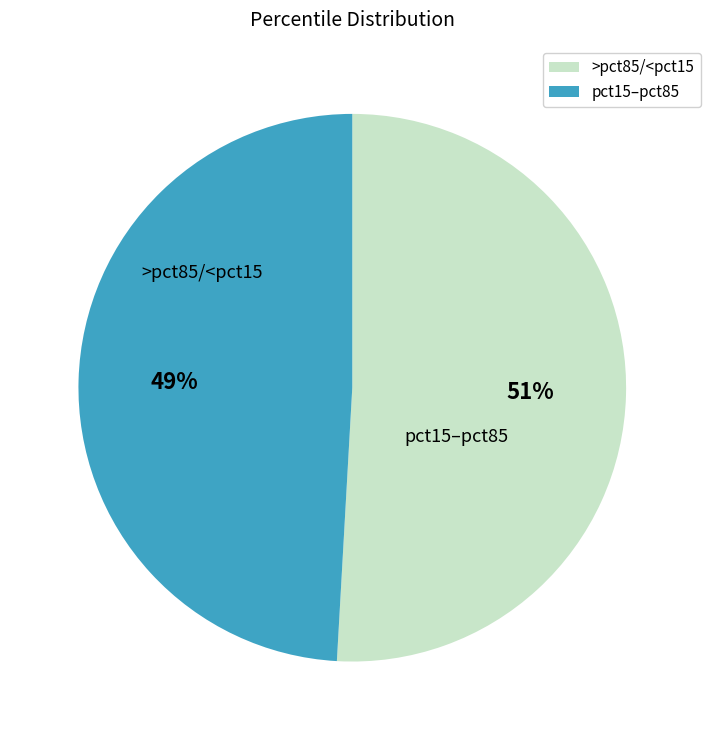

Does any single category account for the majority?

Yes